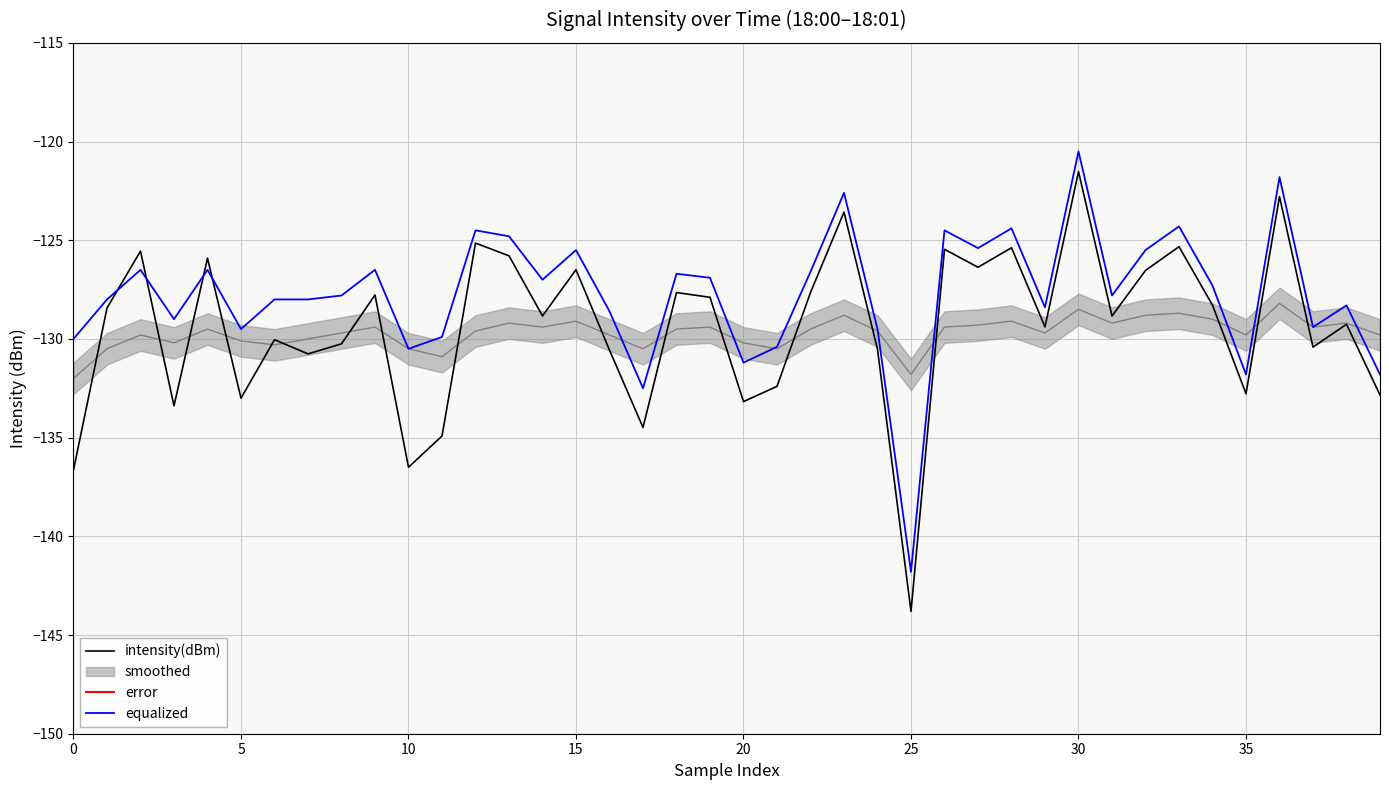

At which label does equalized reach its minimum?

25